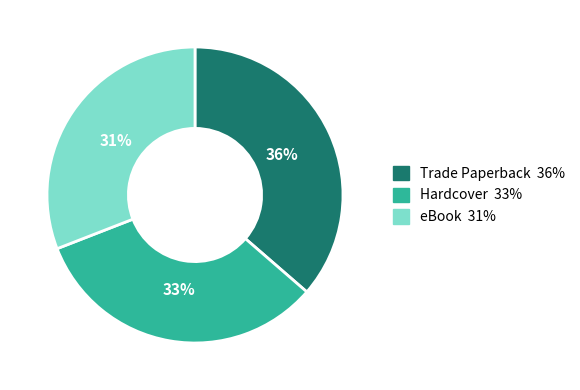

To the nearest percent, what portion does eBook represent?

31%